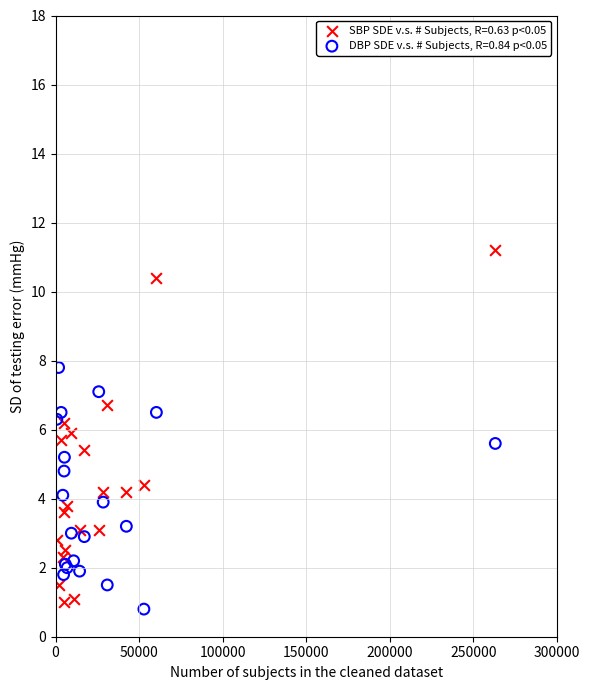

Which series has the largest Y range (max minus min)?

SBP SDE v.s. # Subjects, R=0.63 p<0.05